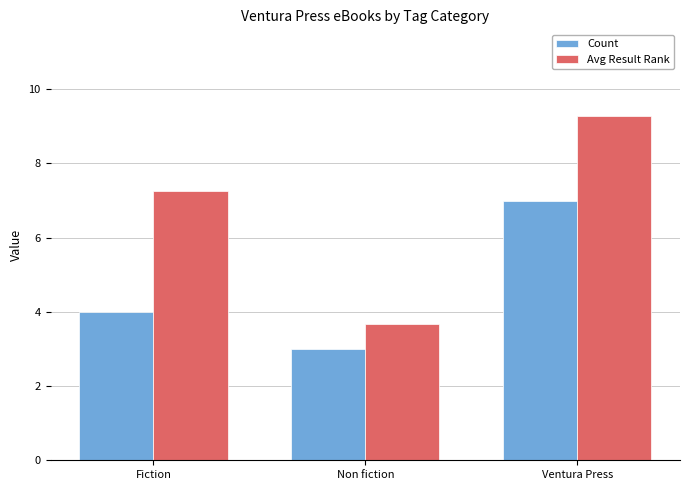

At which label does Count reach its peak?

Ventura Press